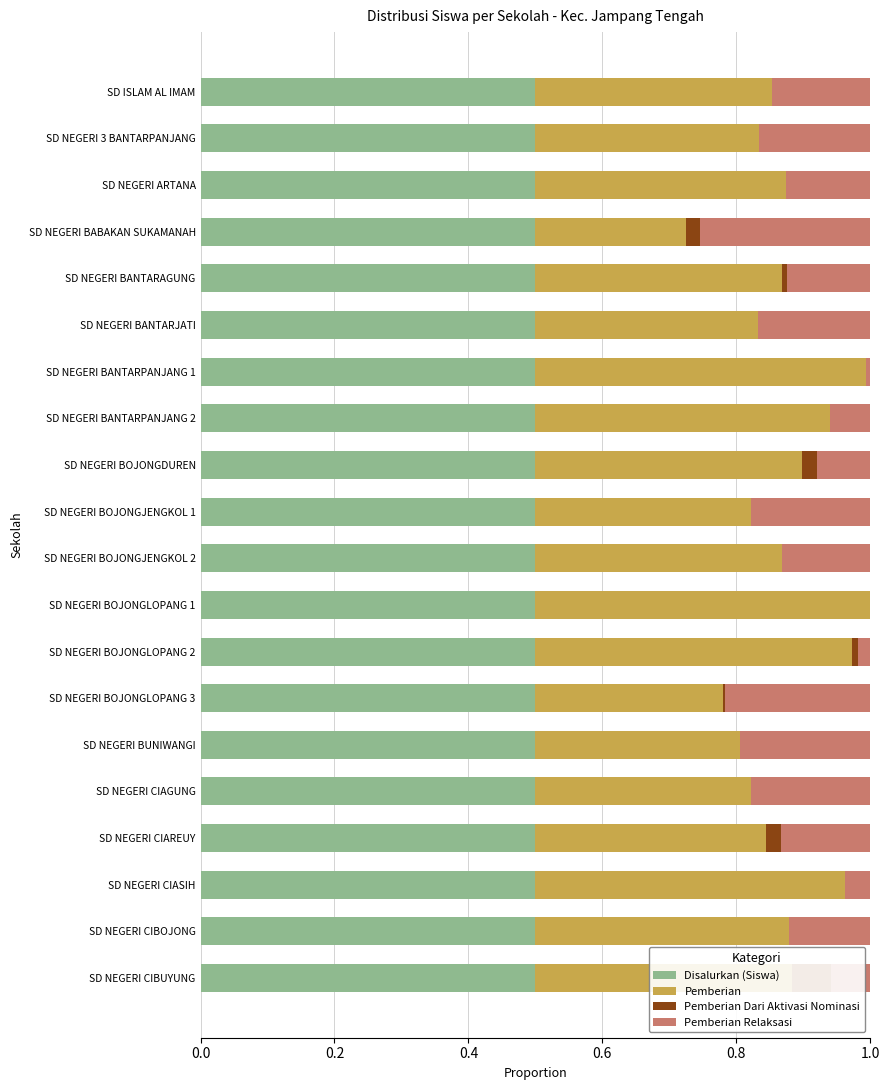

What position from the right is 0.4?

18